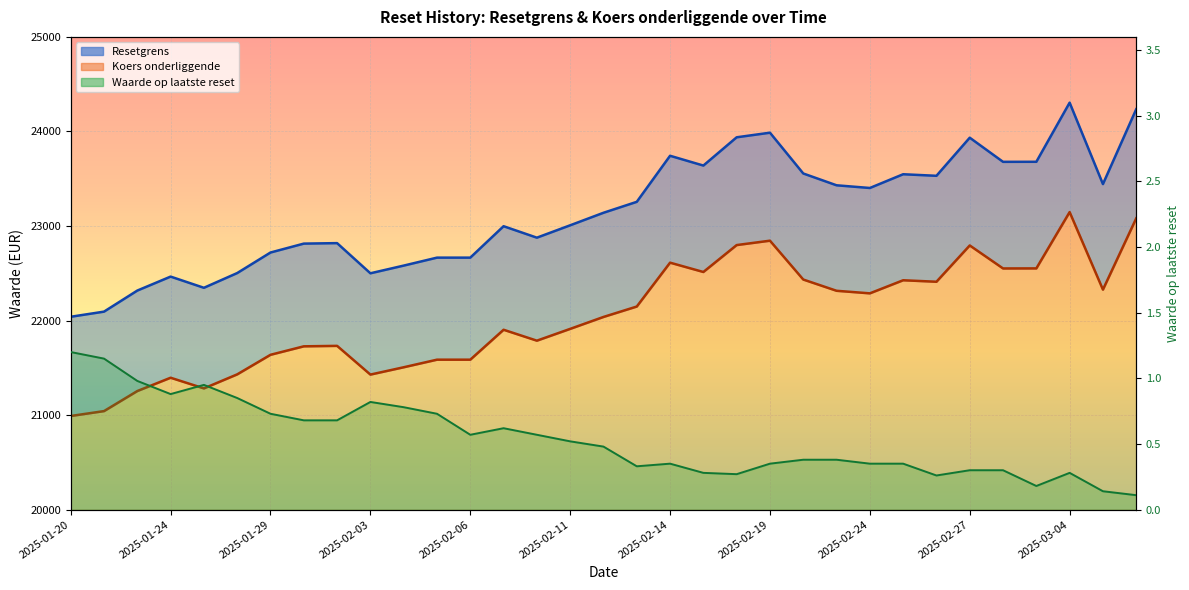

Which series changed the most between 2025-02-04 and 2025-02-14?

Resetgrens